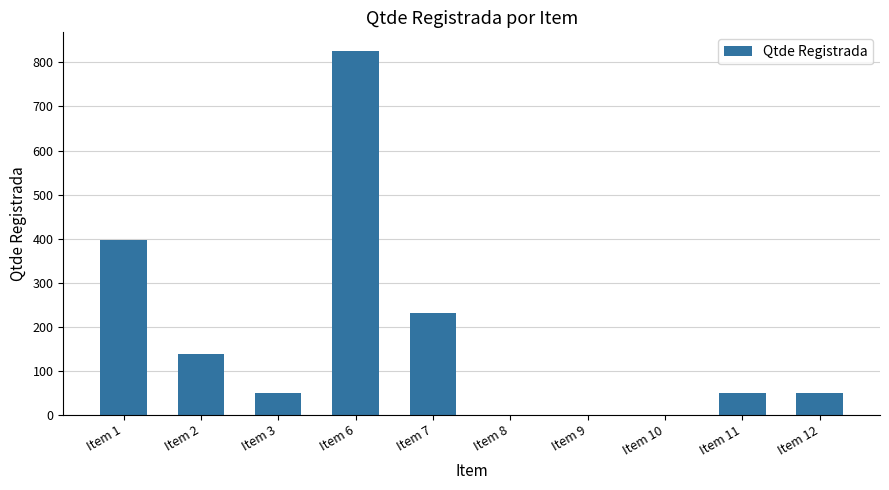

What is the sum of all values?

1743